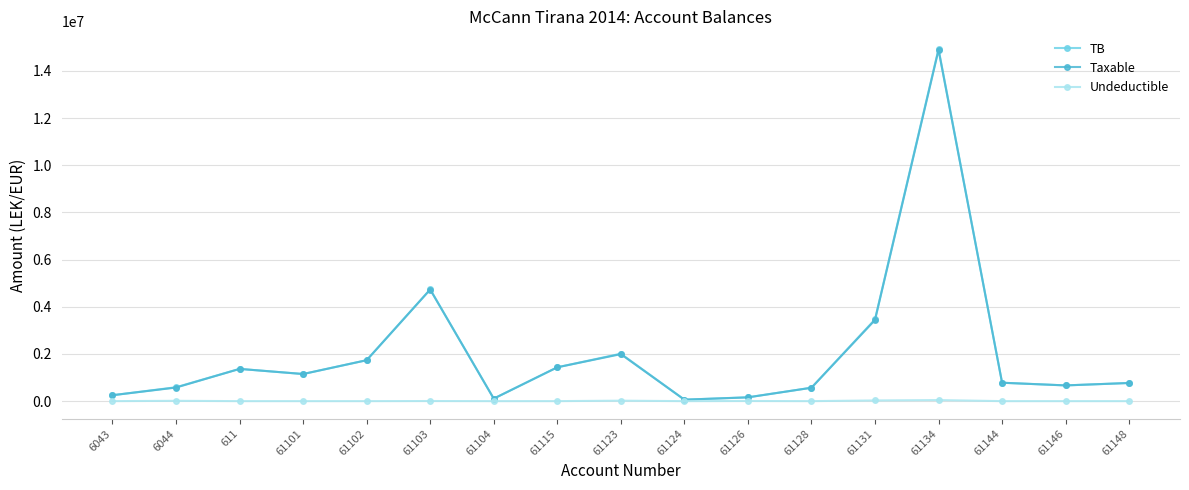

Which series has the widest spread of values?

TB